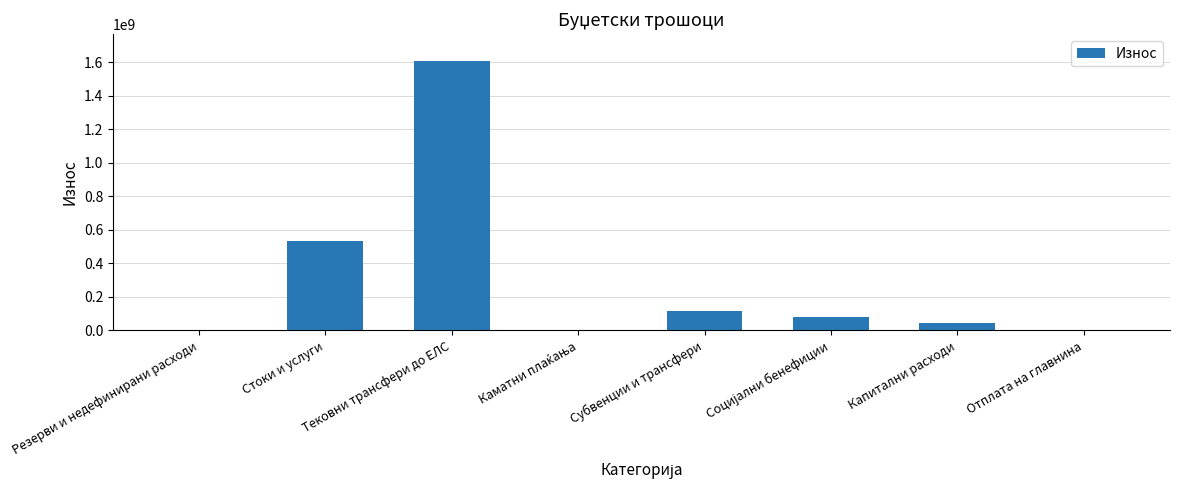

Are the bars horizontal?

No